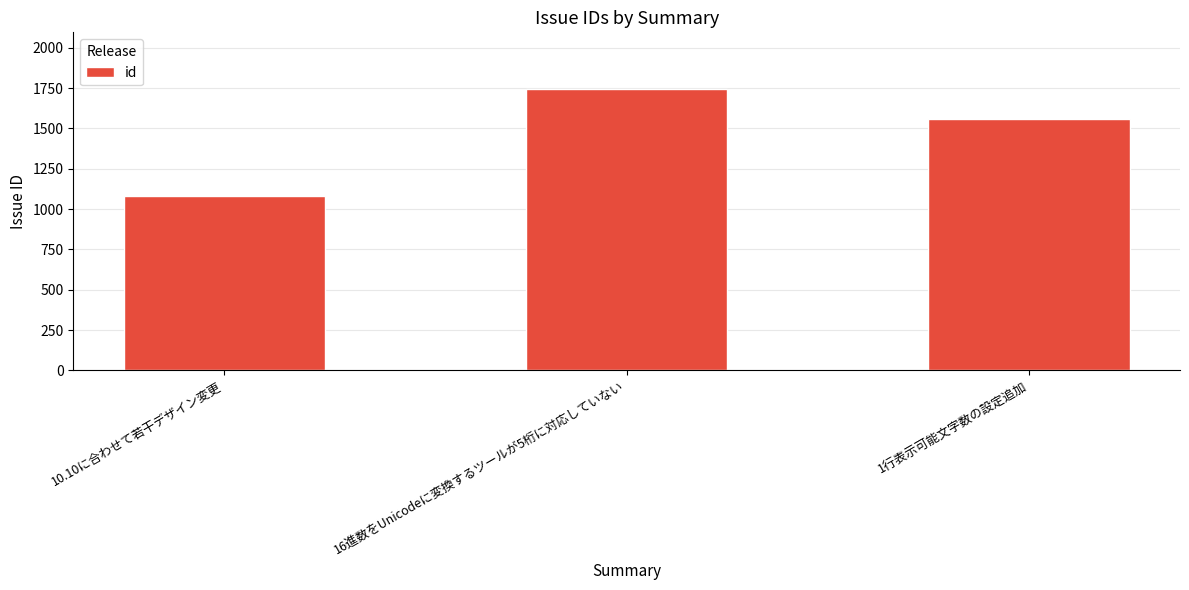

Approximately how many times larger is the value at 16進数をUnicodeに変換するツールが5桁に対応していない compared to 10.10に合わせて若干デザイン変更?

1.6